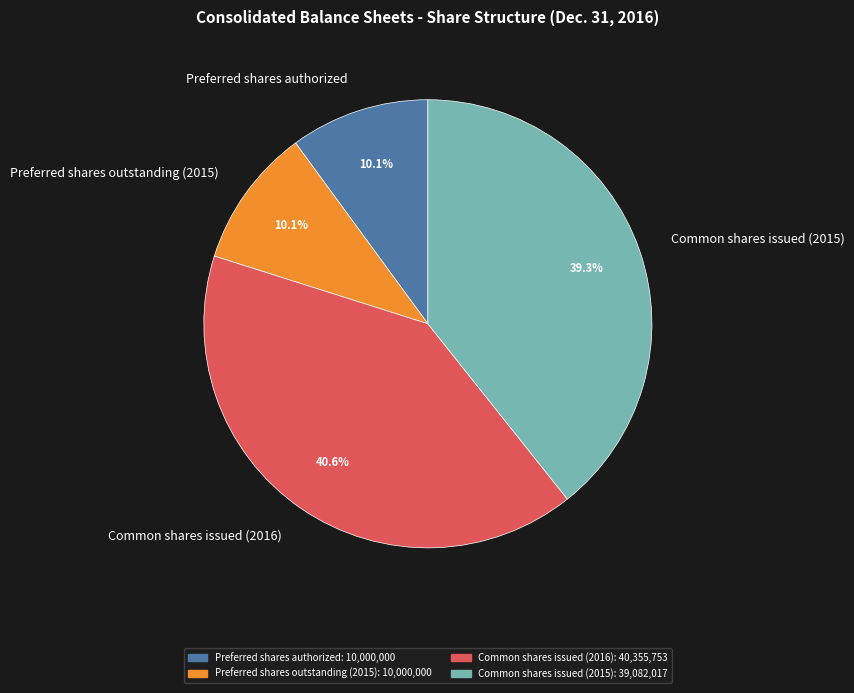

What is the largest slice in the pie chart?

Common shares issued (2016)